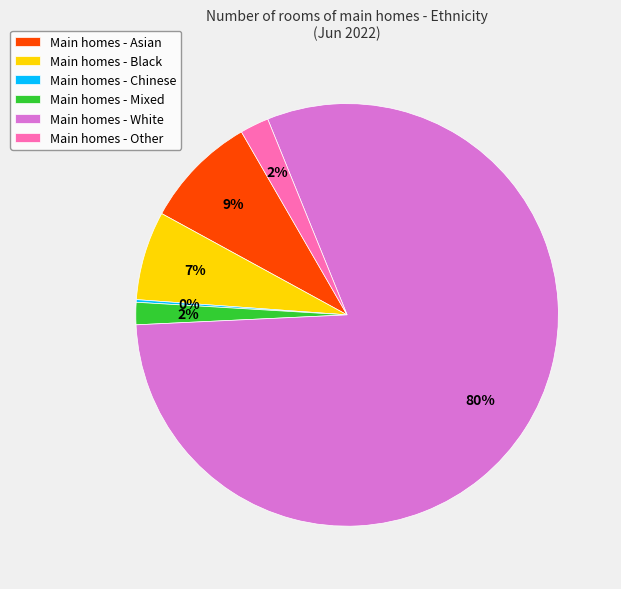

Is it true that Main homes - Asian is 9% of the pie?

True